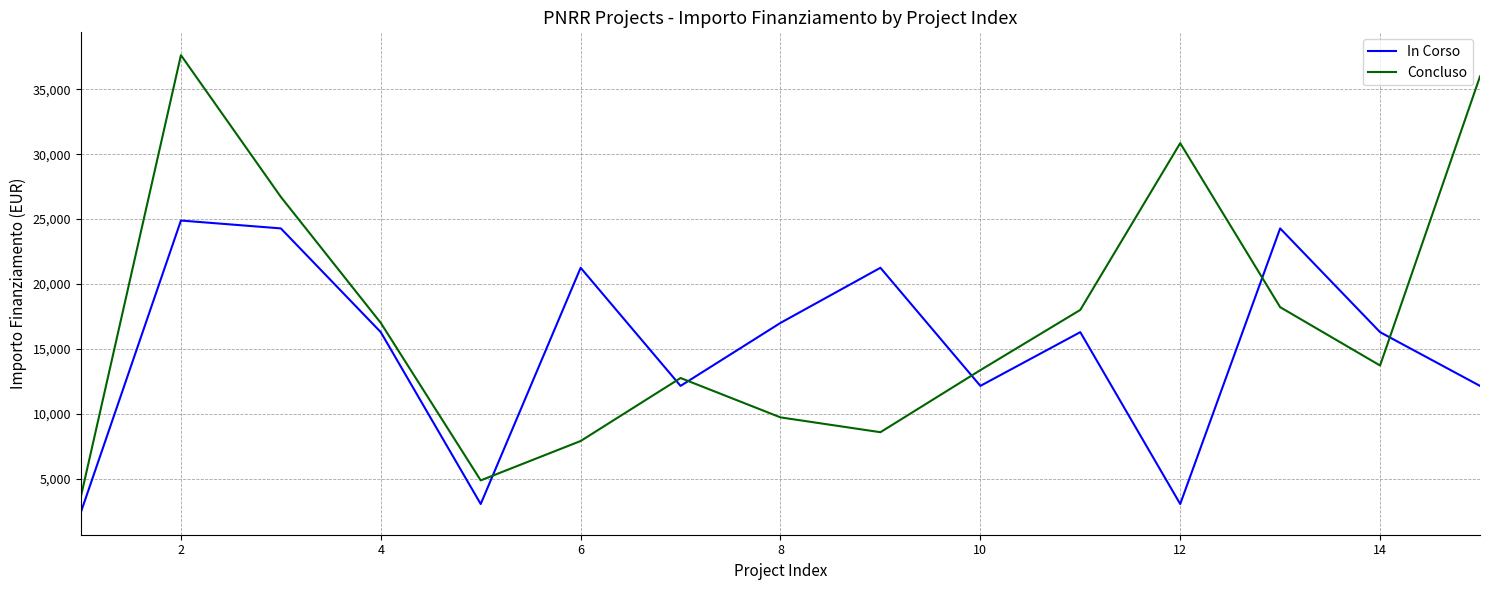

Reading left to right, list all the values displayed in this chart.

In Corso: 2428	24887	24280	16283	3035	21245	12140	16996	21245	12140	16283	3035	24280	16283	12140
Concluso: 3642	37634	26708	16996	4856	7891	12747	9712	8570	13354	17997	30852	18210	13712	35994